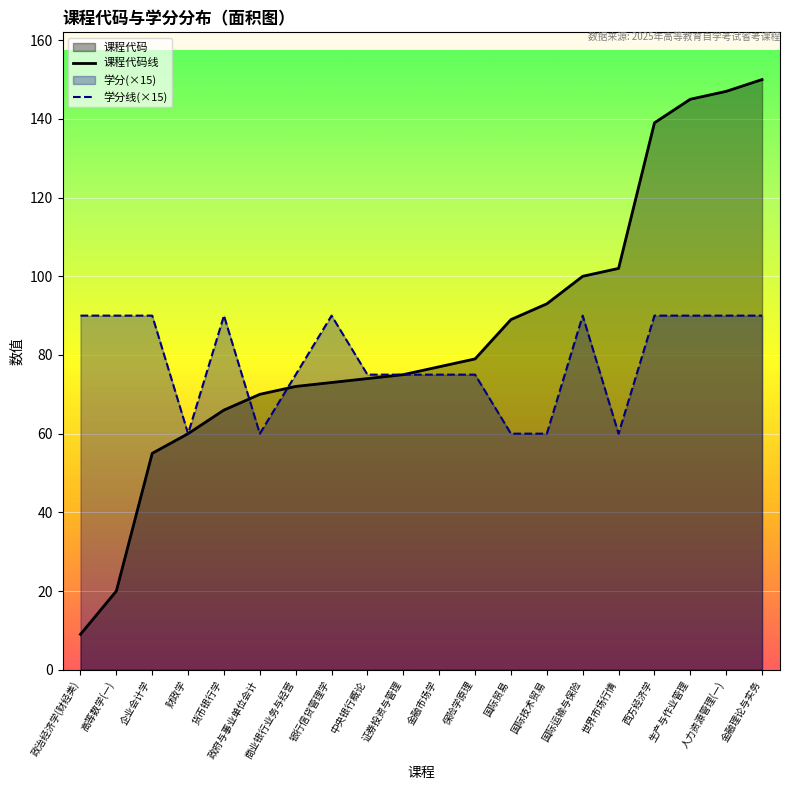

Reading left to right, list all the values displayed in this chart.

课程代码线: 政治经济学(财经类)=9	高等数学(一)=20	企业会计学=55	财政学=60	货币银行学=66	政府与事业单位会计=70	商业银行业务与经营=72	银行信贷管理学=73	中央银行概论=74	证券投资与管理=75	金融市场学=77	保险学原理=79	国际贸易=89	国际技术贸易=93	国际运输与保险=100	世界市场行情=102	西方经济学=139	生产与作业管理=145	人力资源管理(一)=147	金融理论与实务=150
学分线(×15): 政治经济学(财经类)=90	高等数学(一)=90	企业会计学=90	财政学=60	货币银行学=90	政府与事业单位会计=60	商业银行业务与经营=75	银行信贷管理学=90	中央银行概论=75	证券投资与管理=75	金融市场学=75	保险学原理=75	国际贸易=60	国际技术贸易=60	国际运输与保险=90	世界市场行情=60	西方经济学=90	生产与作业管理=90	人力资源管理(一)=90	金融理论与实务=90